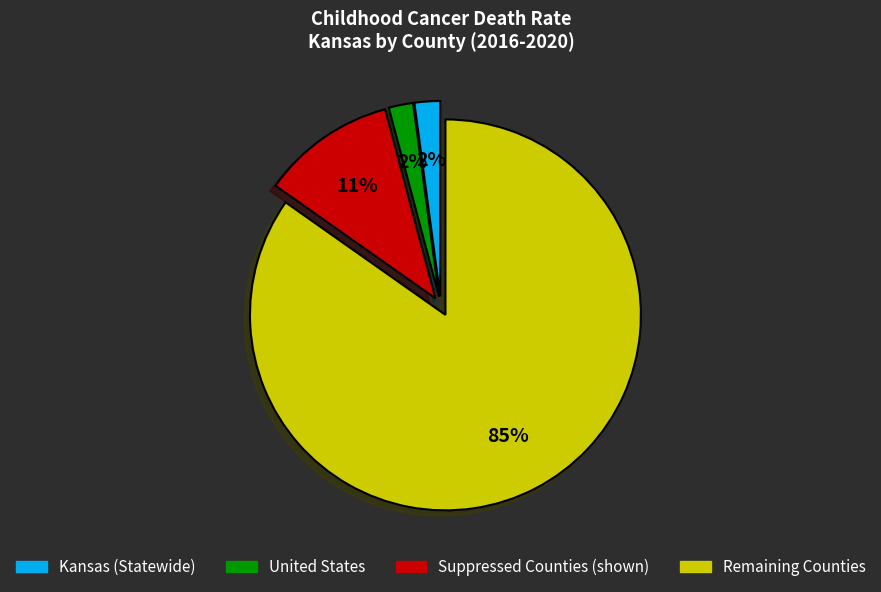

Is there any slice that represents more than half of the pie?

Yes